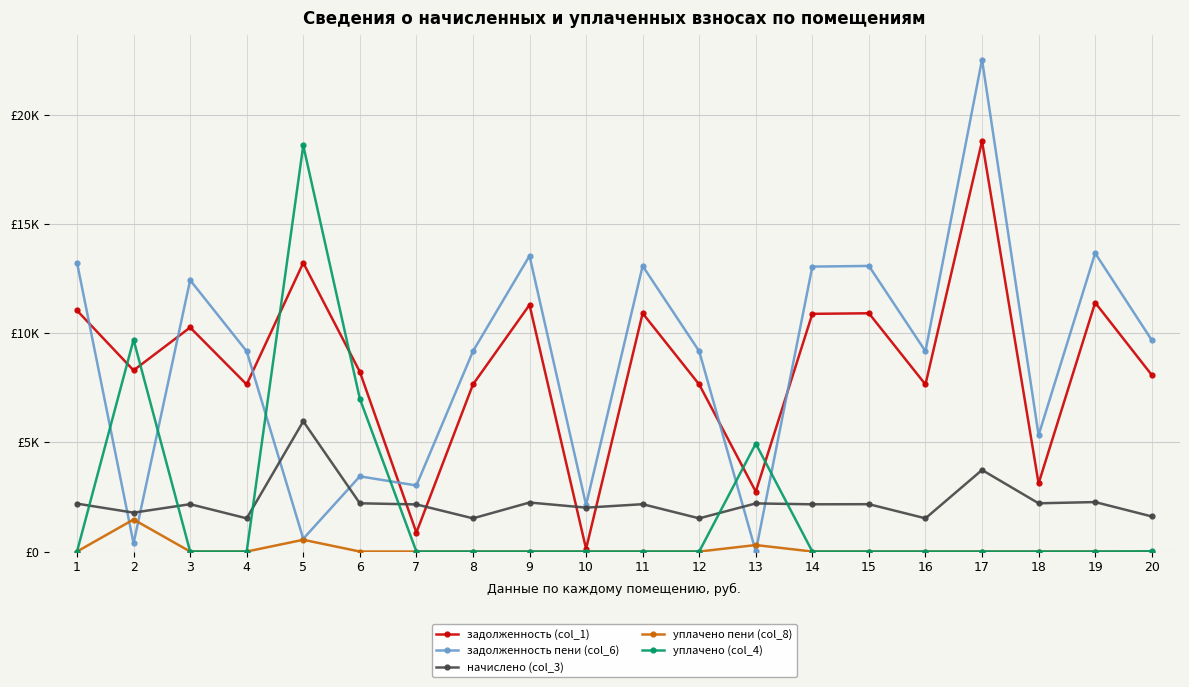

Where is the first local minimum for начислено (col_3)?

2